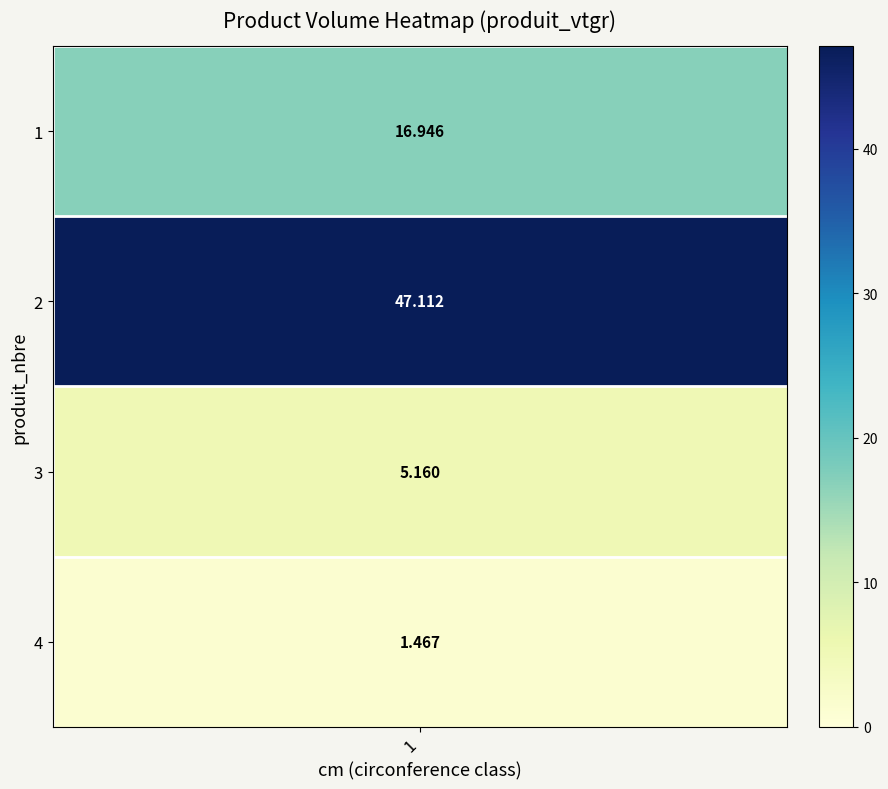

What is the approximate value at 3?

5.2